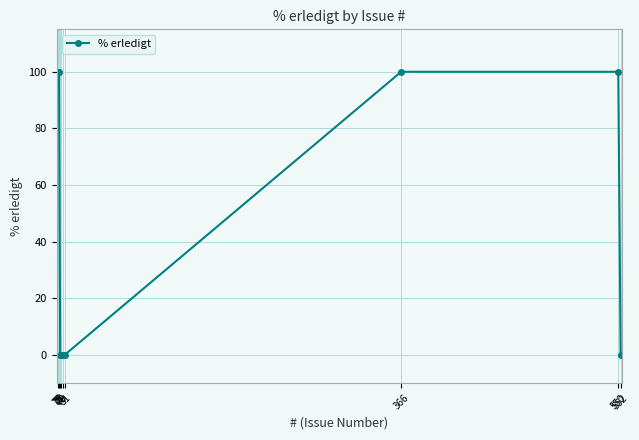

Does the chart have visible grid lines?

Yes